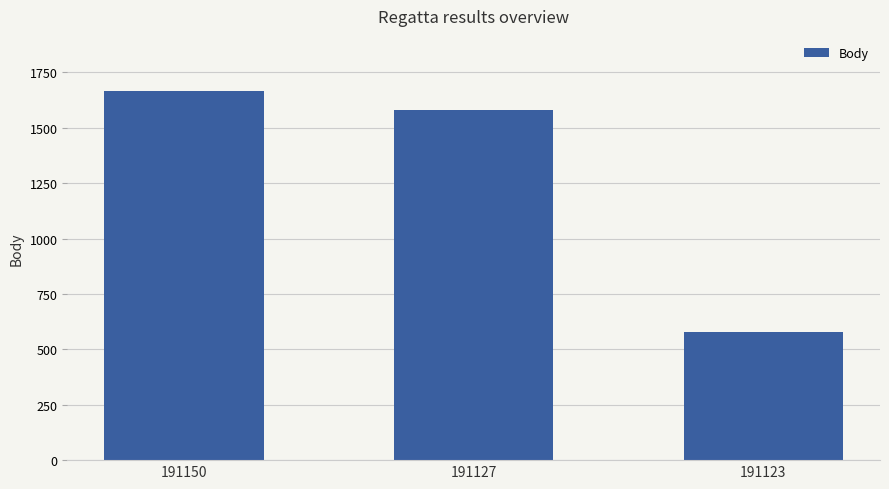

List the labels in order of value, largest first.

191150, 191127, 191123